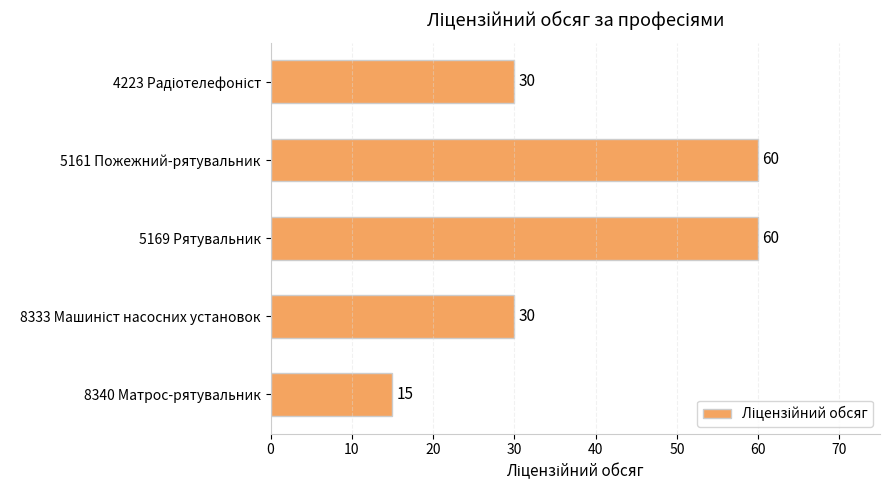

The chart shows a value of 22 at 8340 Матрос-рятувальник. True or false?

False